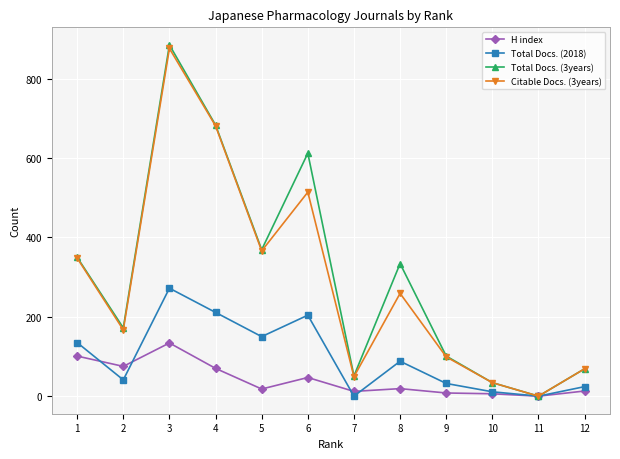

The value of Citable Docs. (3years) at 4 is 681. True or false?

True